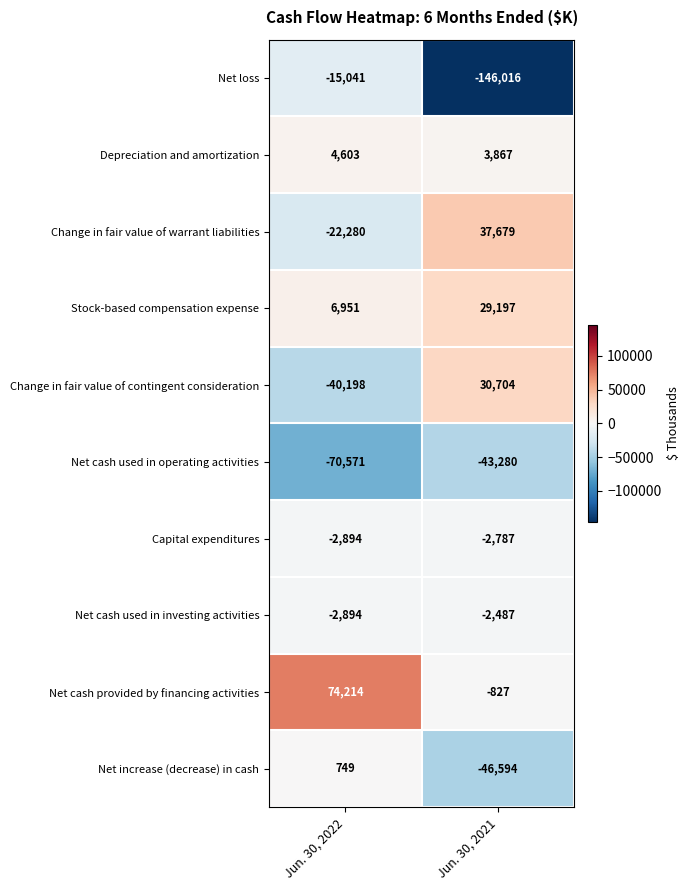

The value of Net cash used in operating activities at Jun. 30, 2021 is -28645. True or false?

False